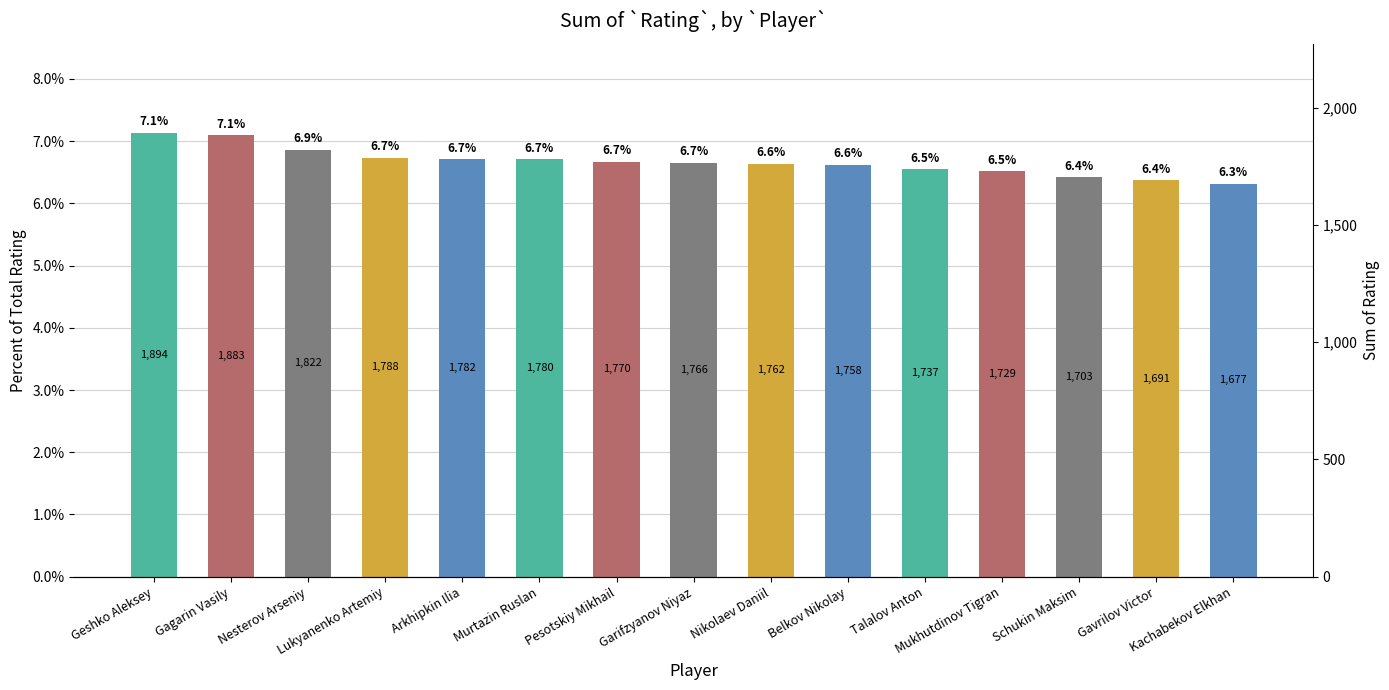

True or false: the data shows 0.0 at Murtazin Ruslan.

False